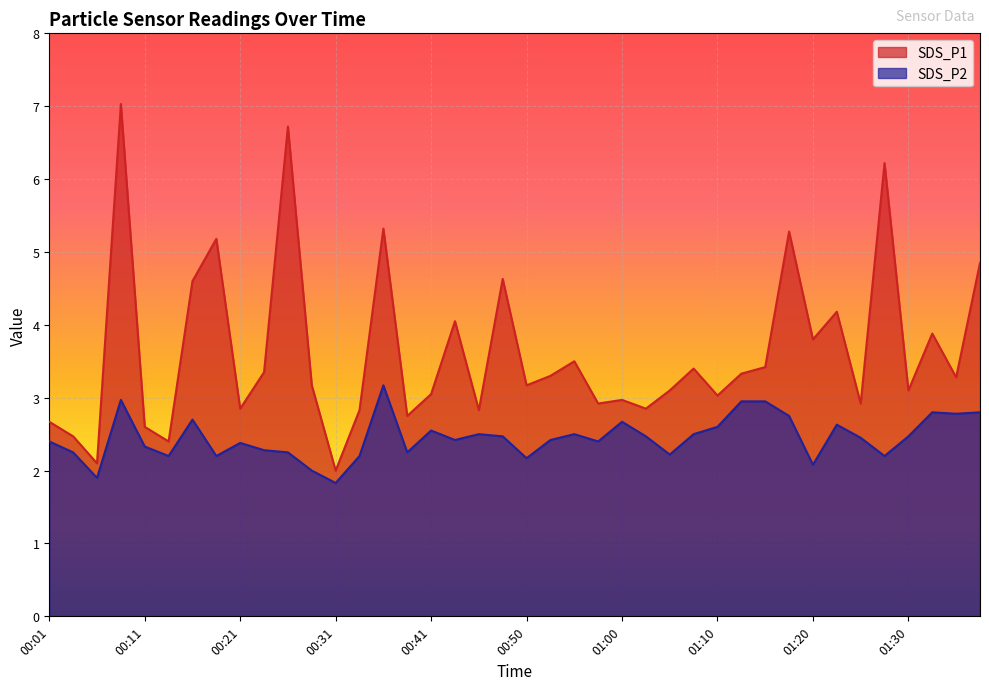

Does the chart display data point markers on the line(s)?

No